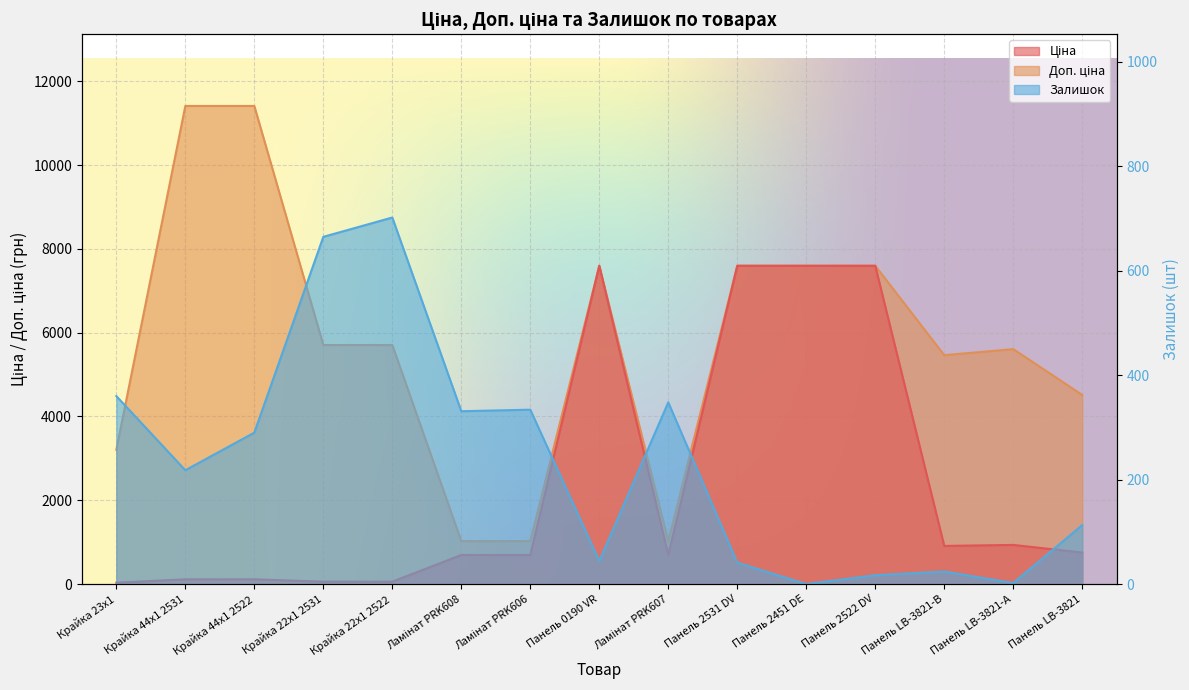

How many lines are shown in the chart?

3